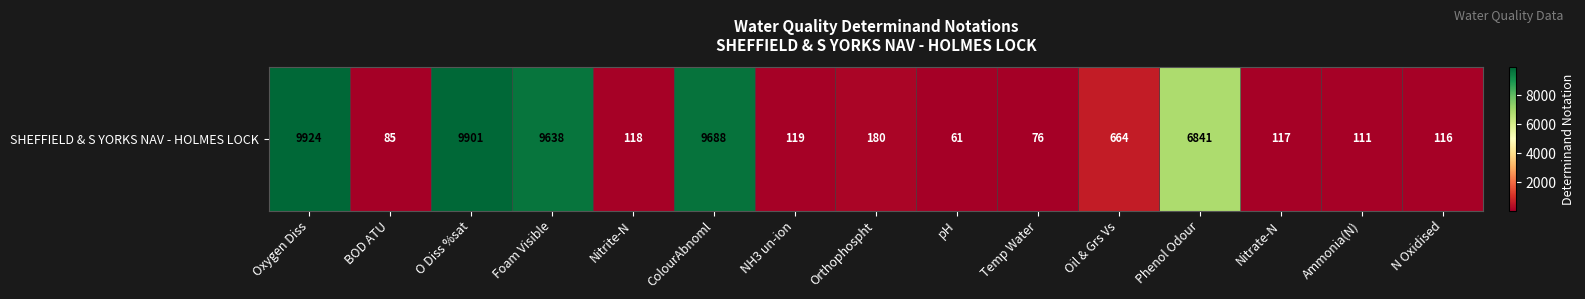

How many data points are above 119?

7